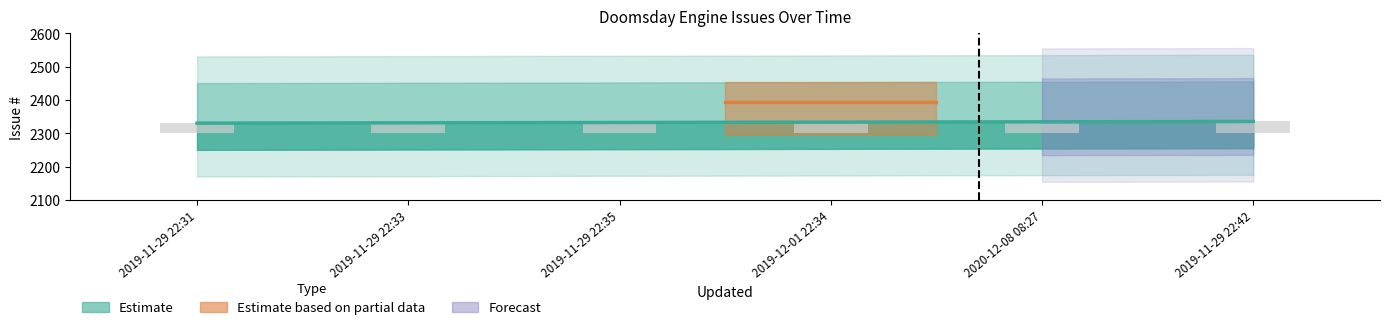

What is the difference between the second highest and second lowest values?

3